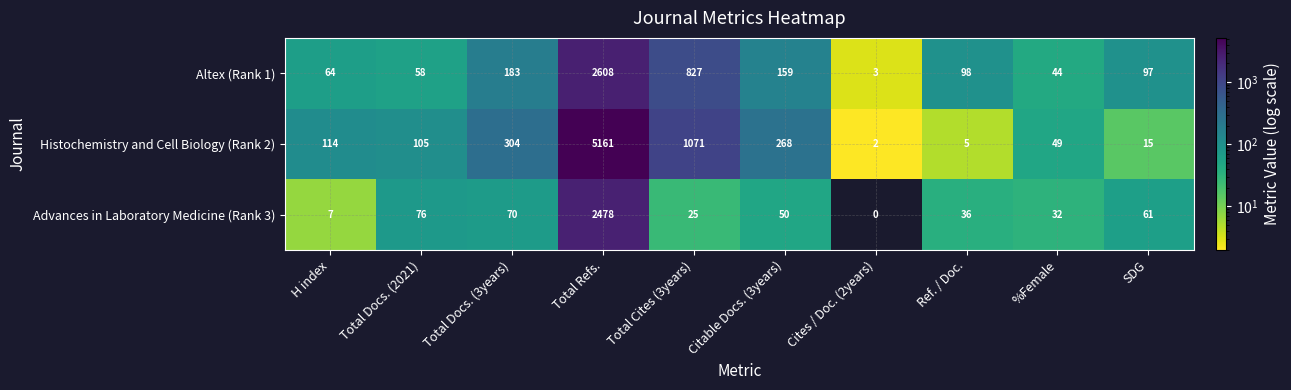

How many distinct data groups are displayed?

3